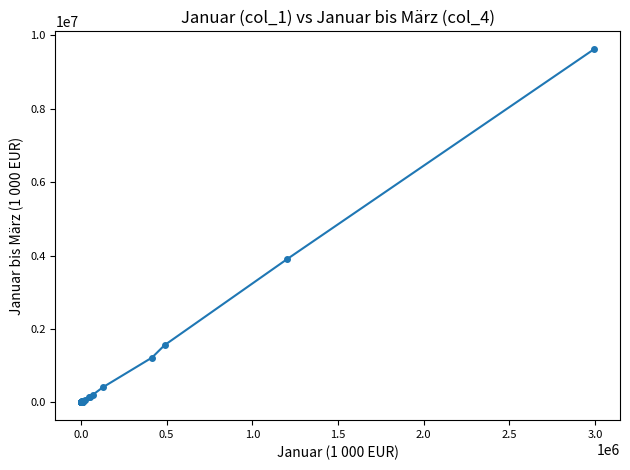

What is the average value?

477594.8